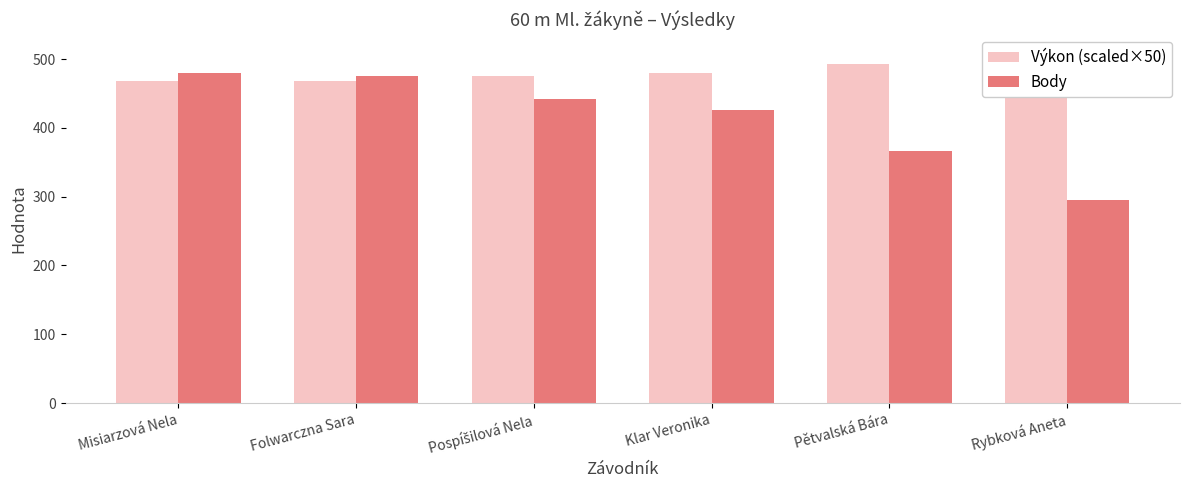

Count the number of data series in this chart.

2